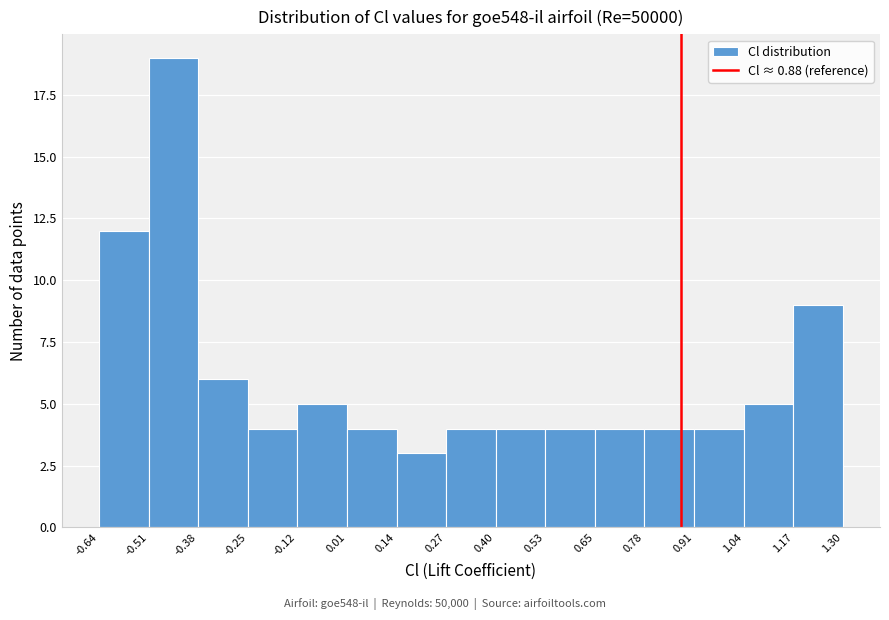

What is the height of the bar covering 0.78 to 0.91 on the x-axis? The values are not printed on the chart, so give them approximately, as read against the axis.

4